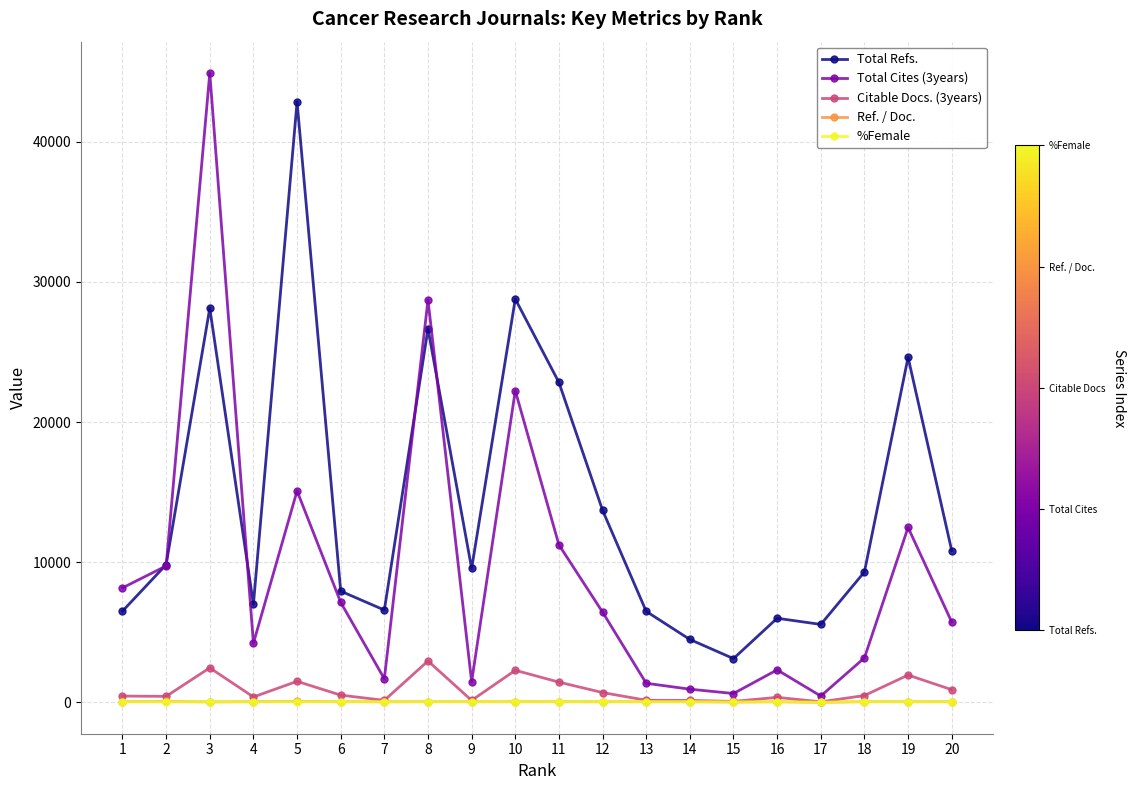

True or false: %Female and Total Refs. cross at least once.

False